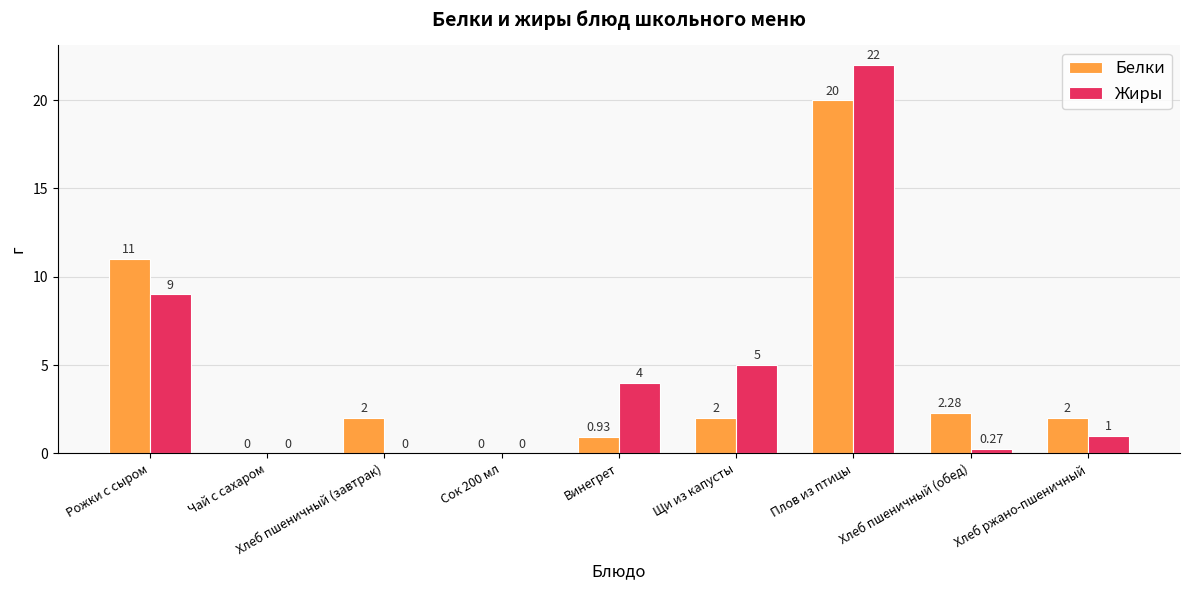

The value of Жиры at Щи из капусты is 1.1. True or false?

False